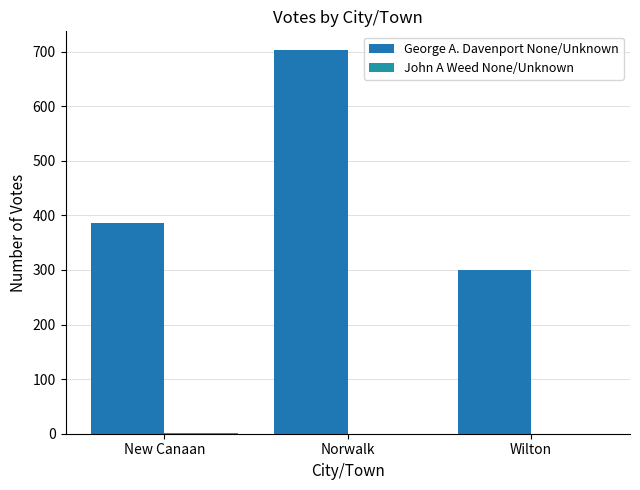

List the series in order of their overall mean, lowest first.

John A Weed None/Unknown, George A. Davenport None/Unknown